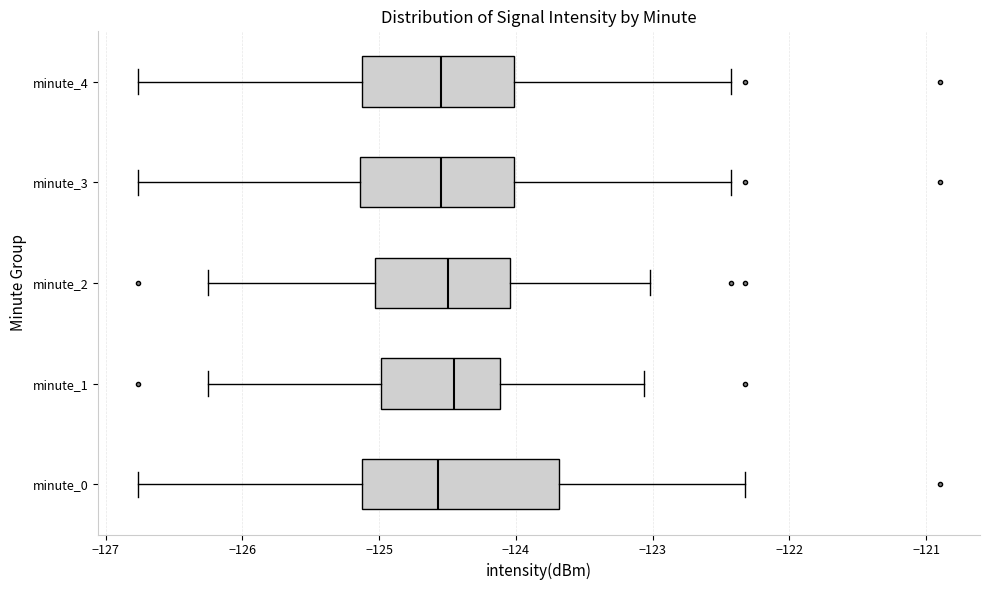

Where does the median line of the box for minute_1 sit on the x-axis? The values are not printed on the chart, so give them approximately, as read against the axis.

-124.5